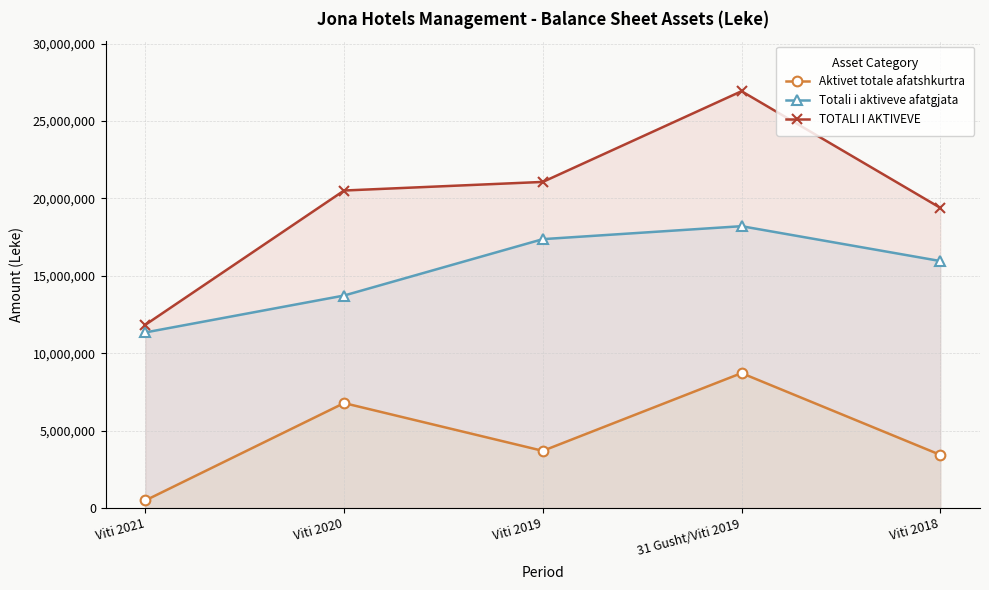

Which category has the lowest value in the Totali i aktiveve afatgjata series?

Viti 2021